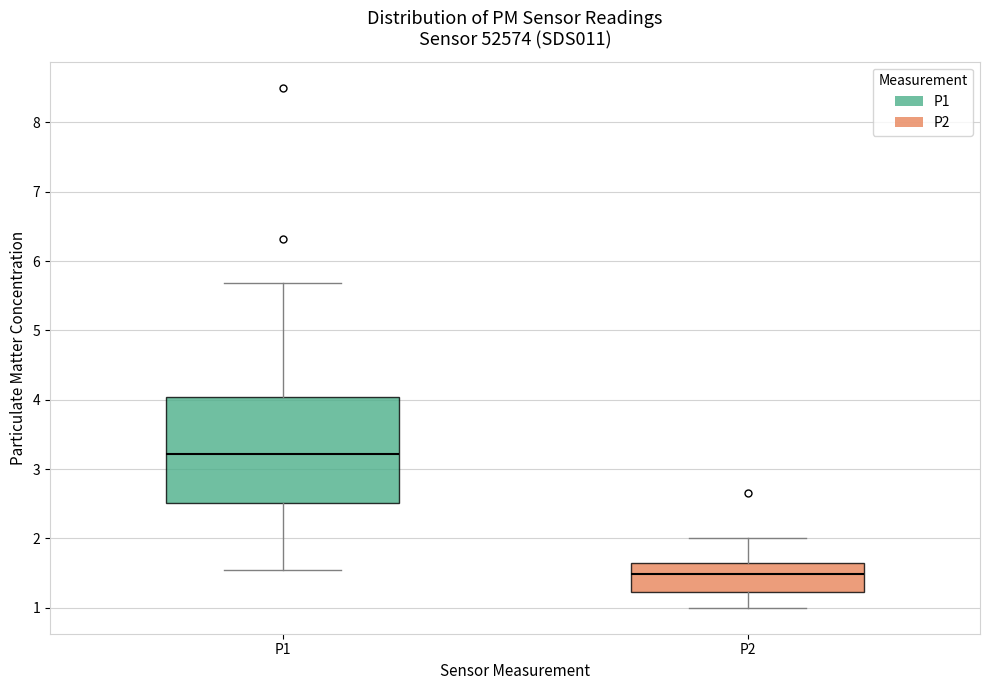

Where does the lower whisker of the box for P1 end on the y-axis? The values are not printed on the chart, so give them approximately, as read against the axis.

1.6